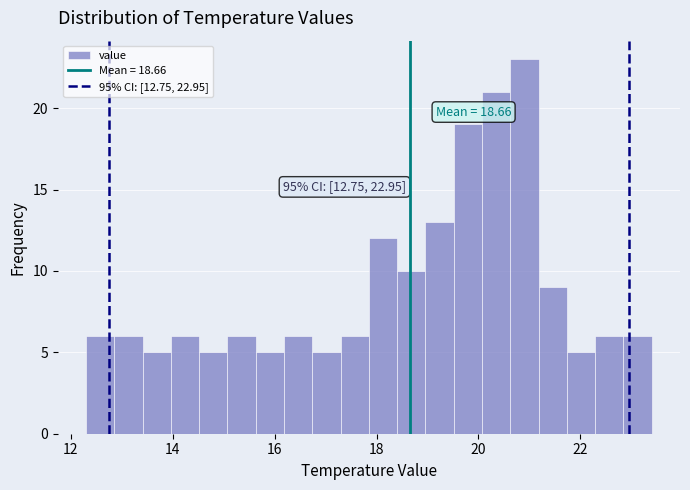

Around what value on the x-axis is the tallest bar? Give the approximate position of its centre, as read against the axis.

21.0